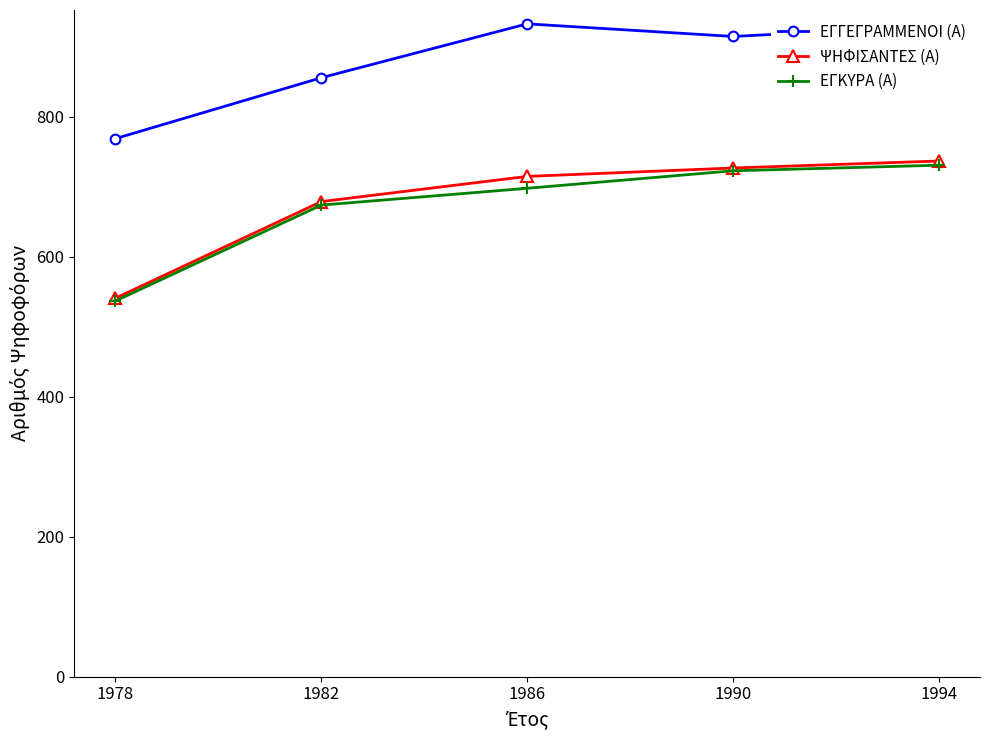

Which category has the lowest value in the ΨΗΦΙΣΑΝΤΕΣ (Α) series?

1978